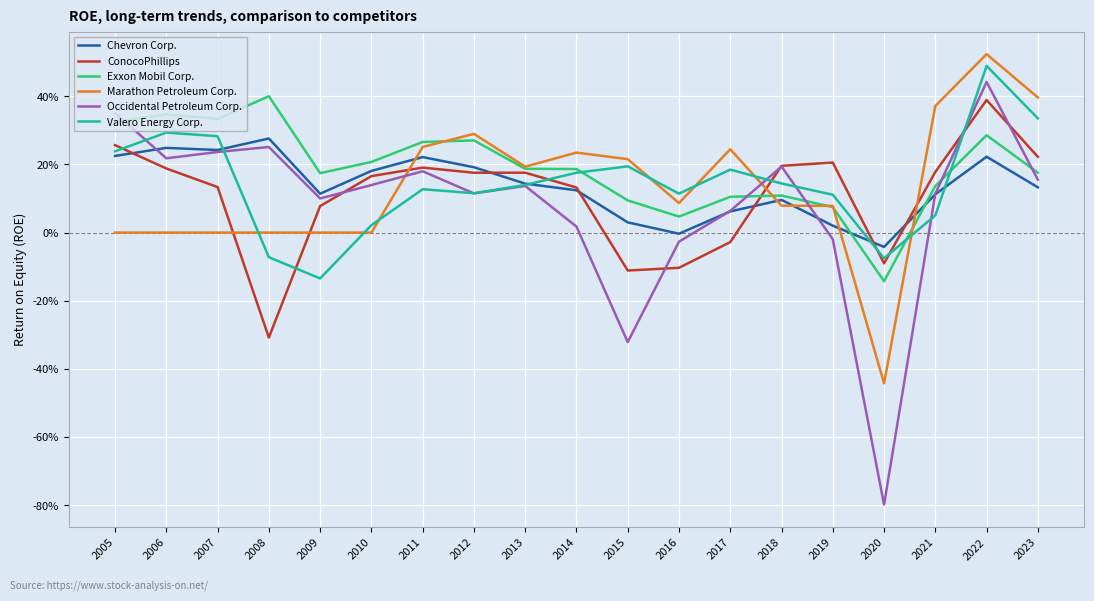

Between 2012 and 2008, which is larger?

2008